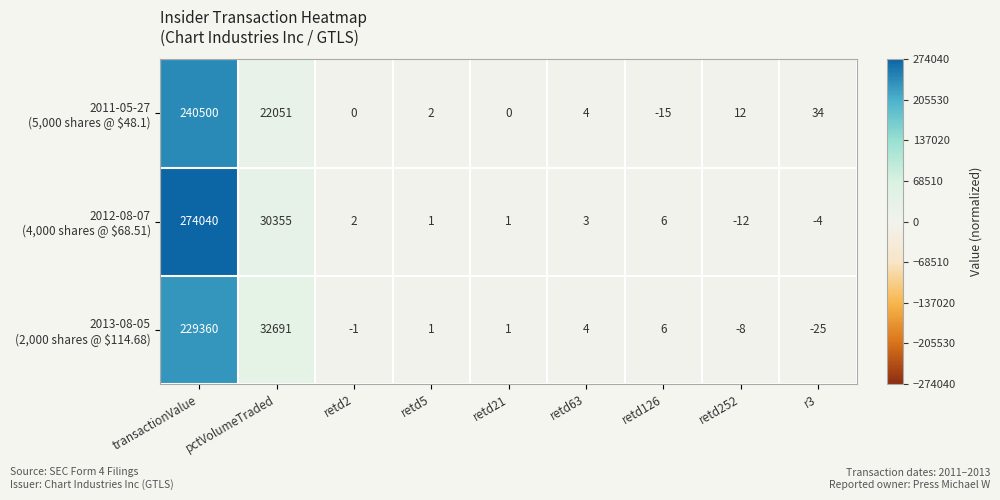

At which category is the sum across all series the highest?

transactionValue